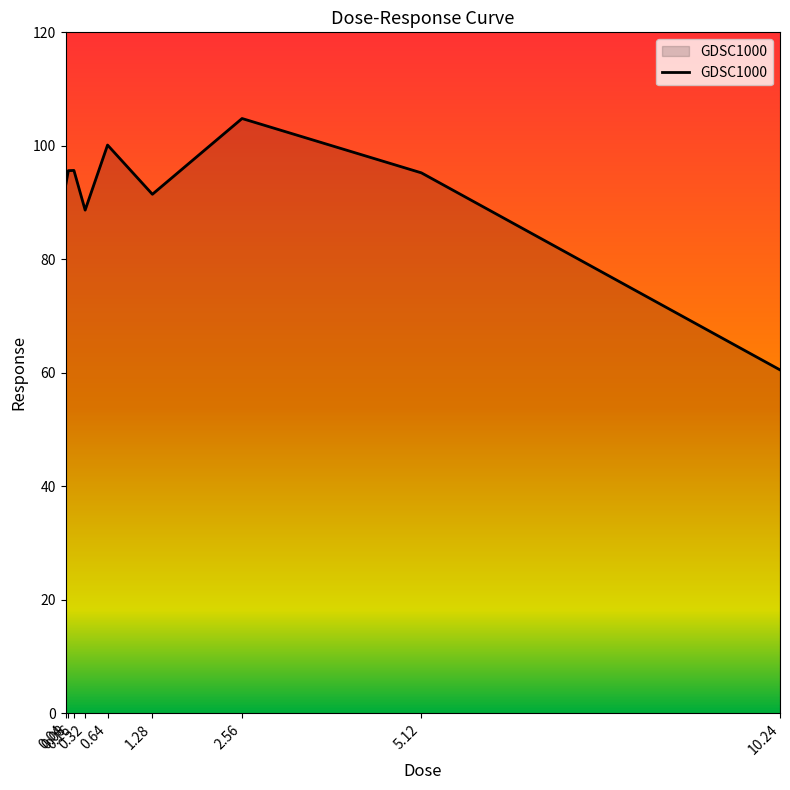

What is the minimum value shown in the chart?

60.5